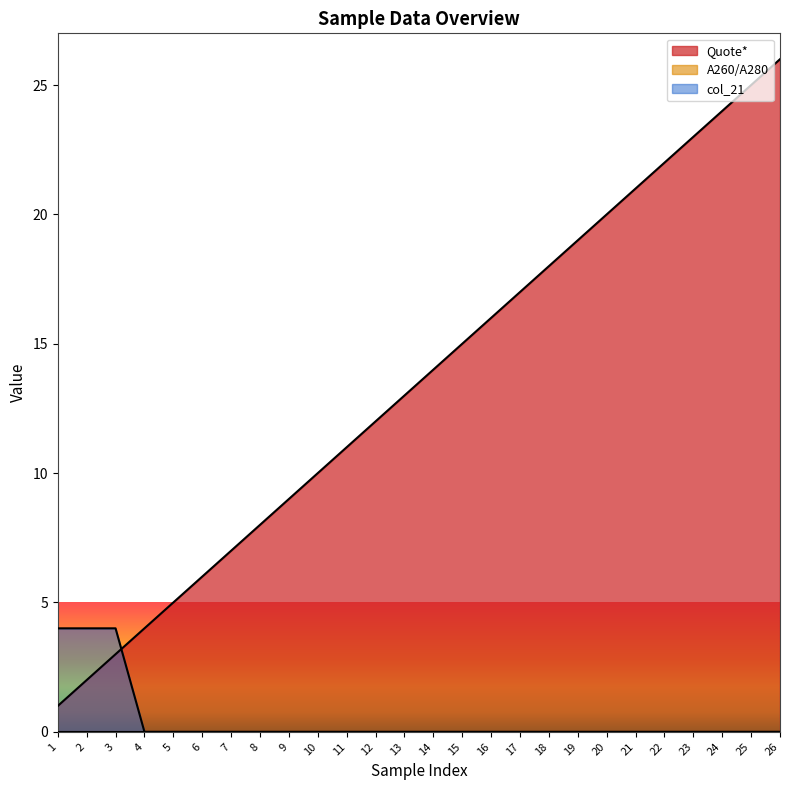

The Quote* series shows 4 at 20. True or false?

False